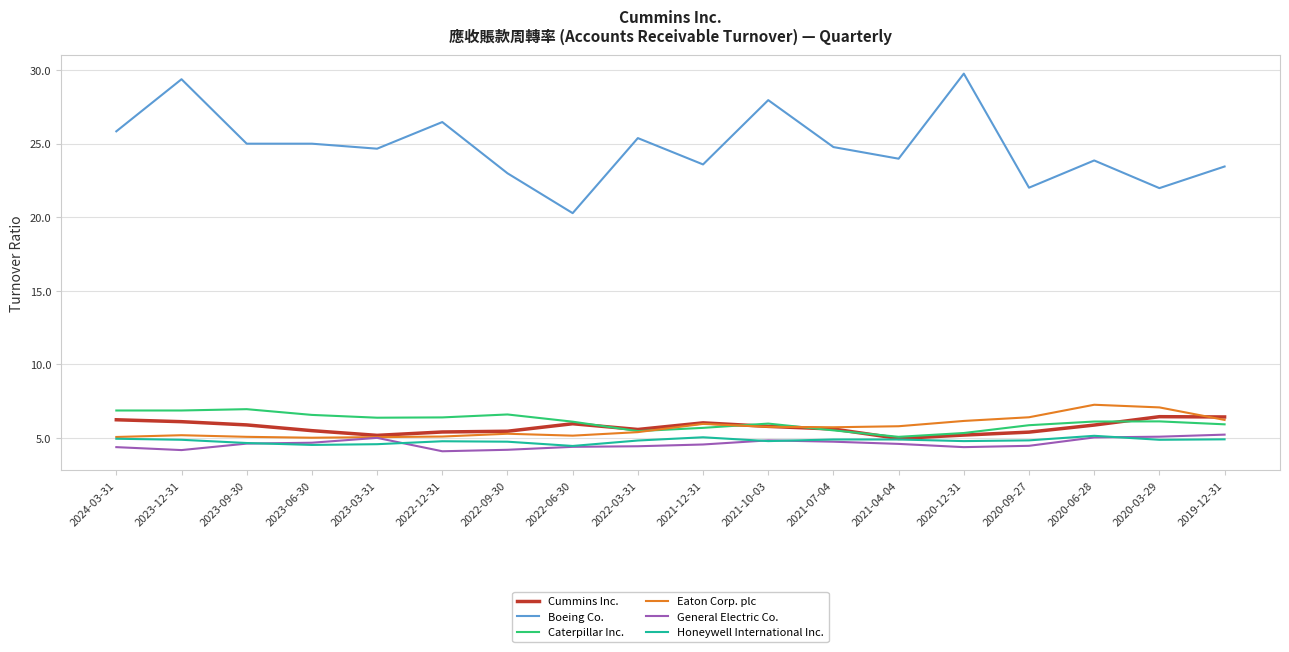

True or false: Boeing Co. and Cummins Inc. cross at least once.

False